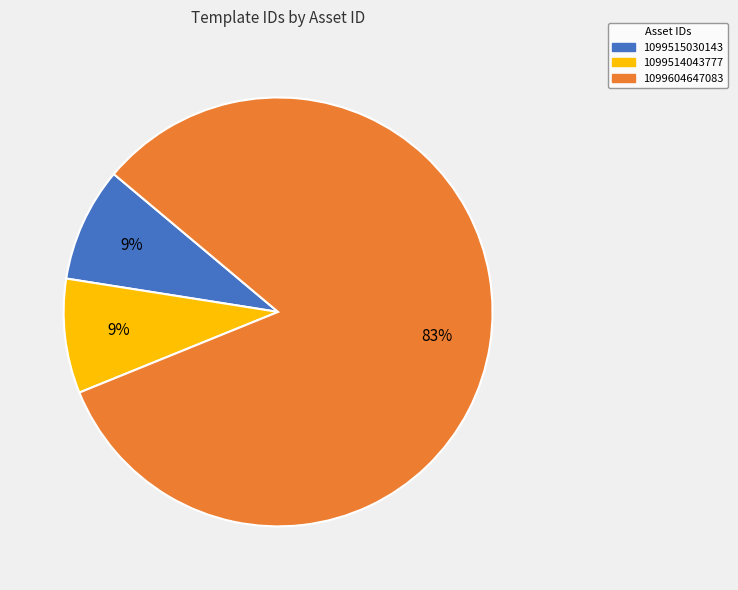

What percentage is the 1099514043777 slice, to the nearest percent?

9%